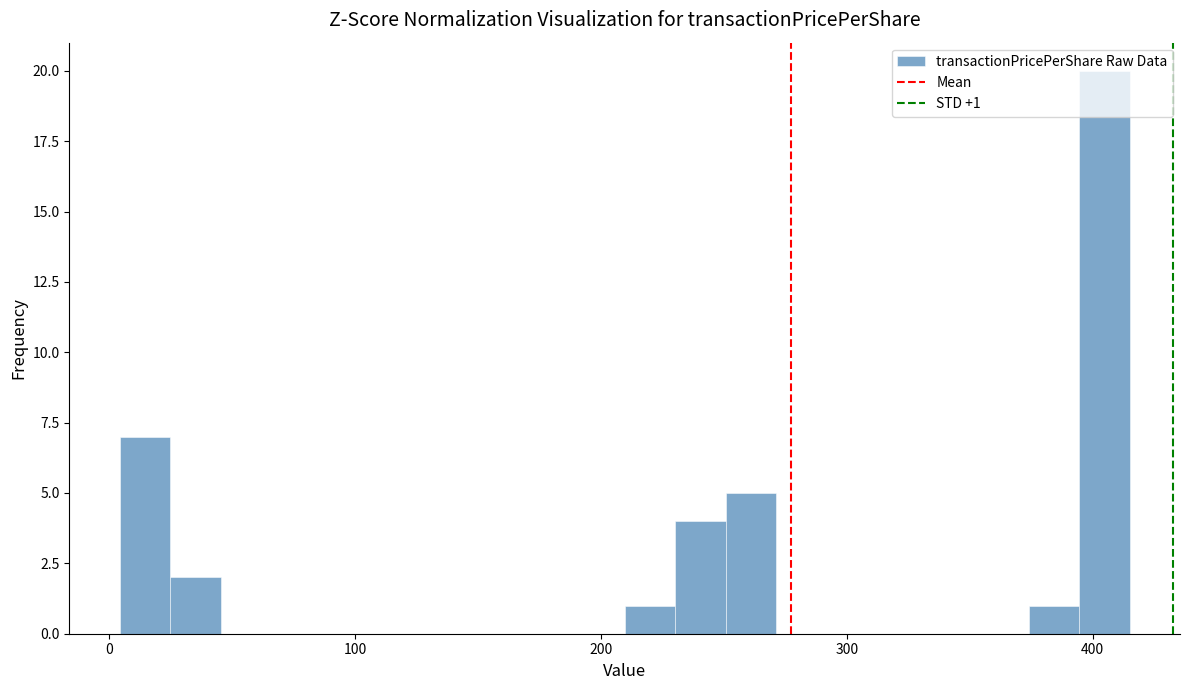

Read against the x-axis, roughly where is the centre of the tallest bar?

400